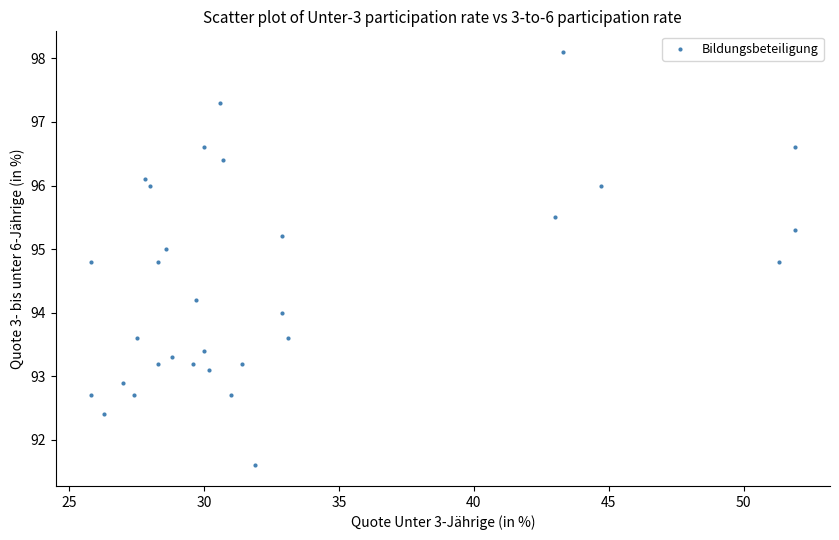

What is the range of Y values (max minus min)?

6.5